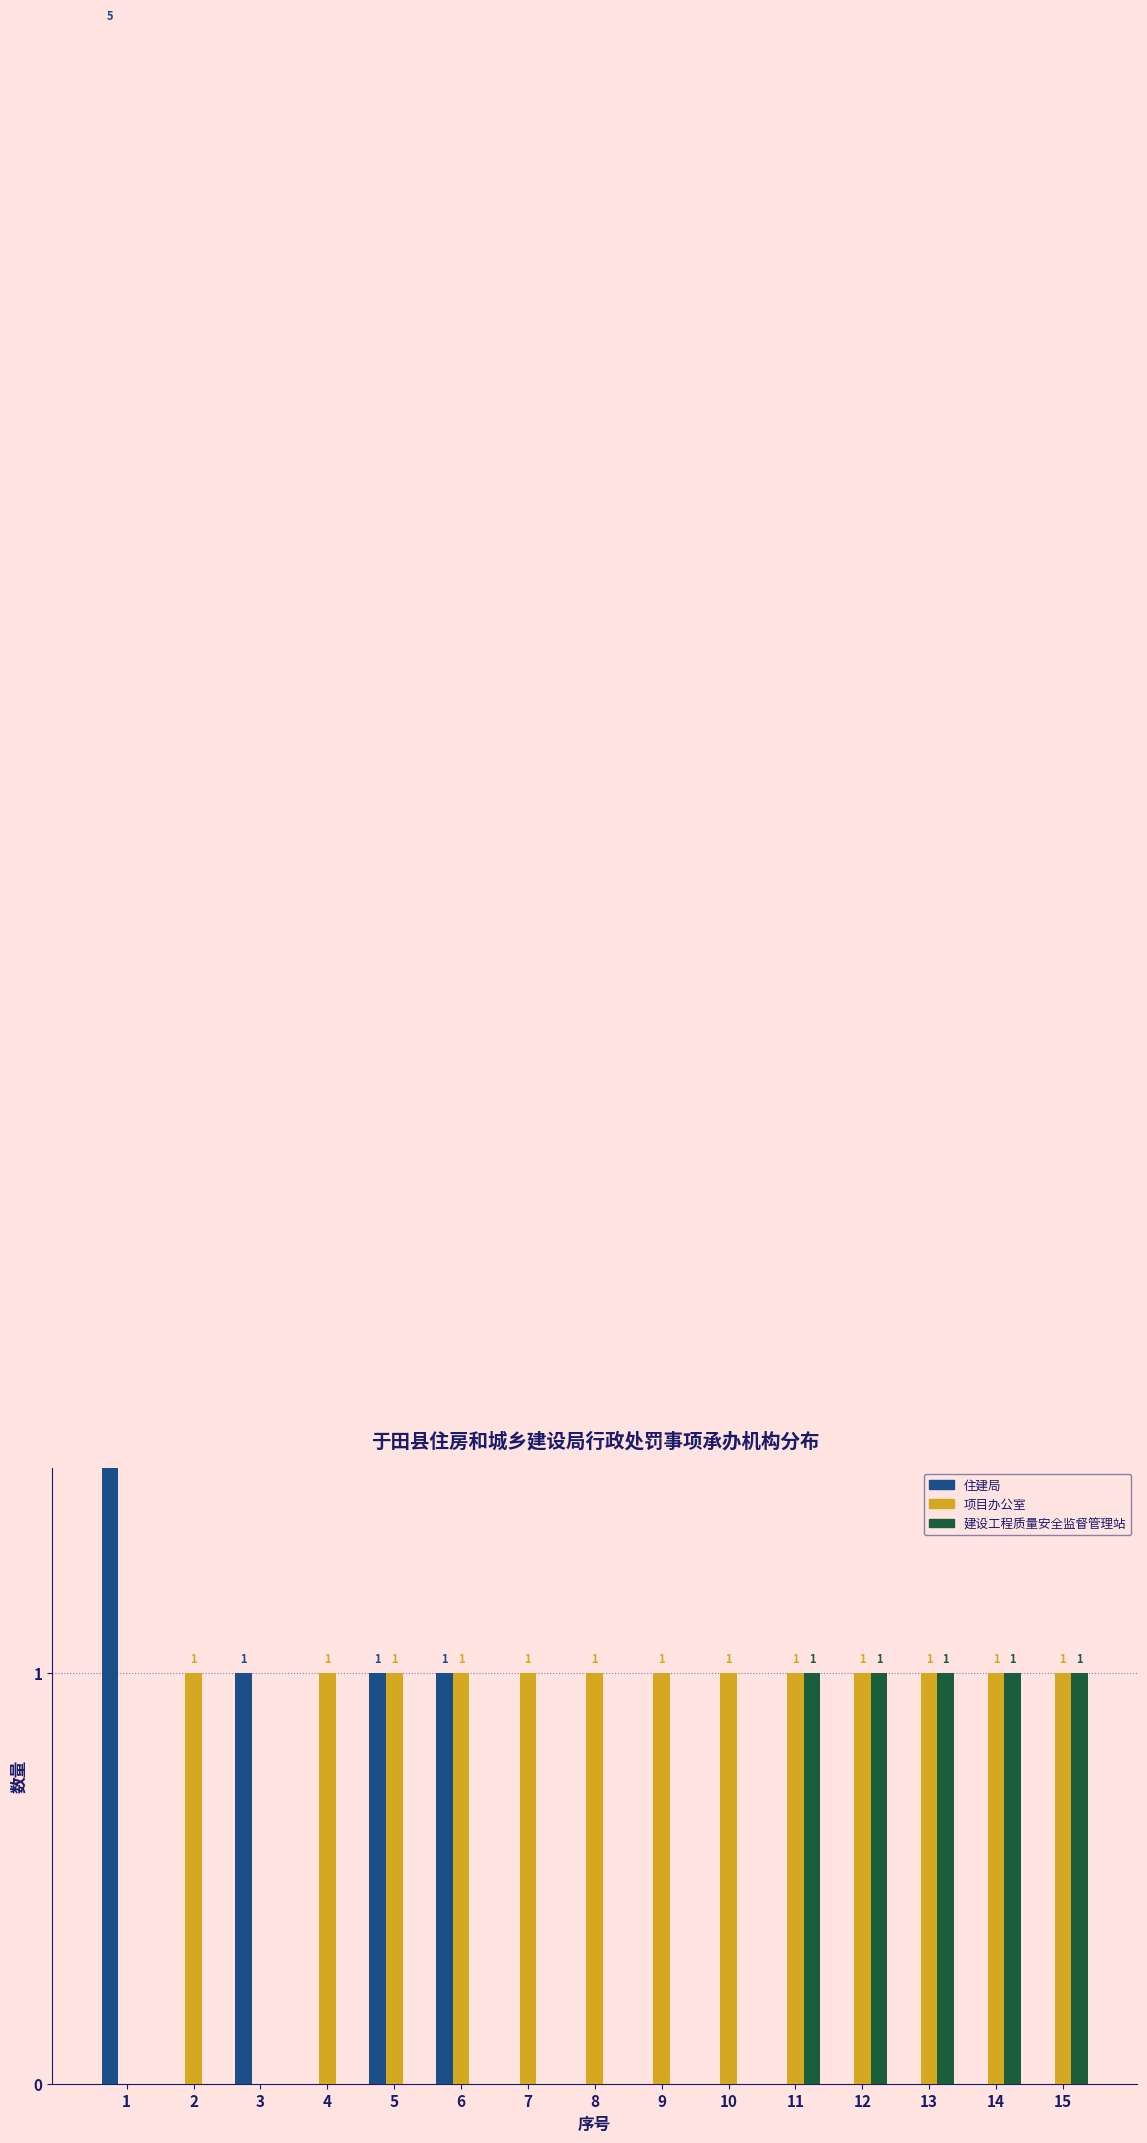

Read the 住建局 value at 5.

1